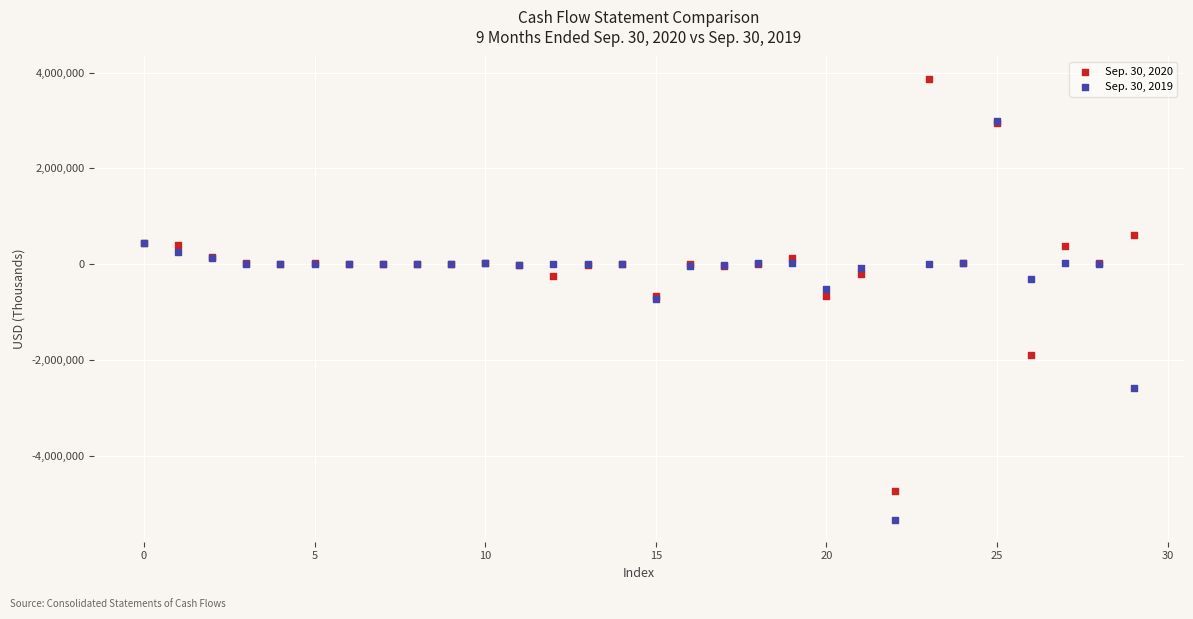

What are all the series names shown in the legend?

Sep. 30, 2020, Sep. 30, 2019